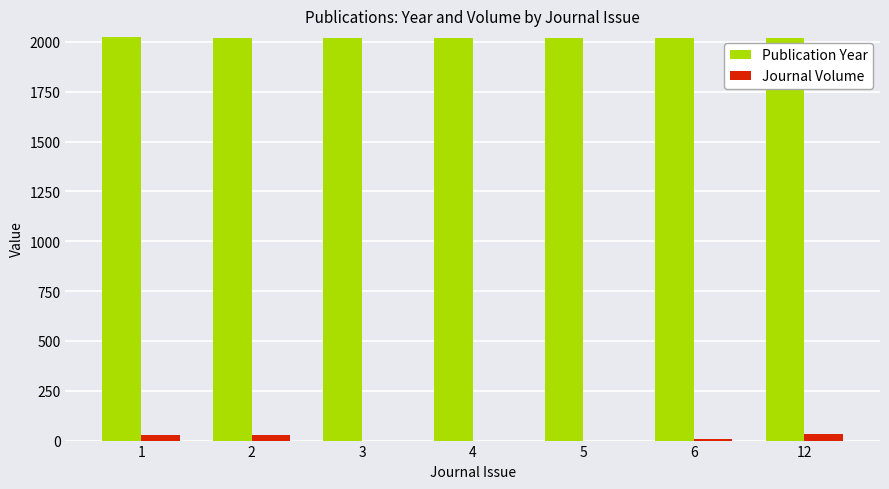

How many distinct data groups are displayed?

2